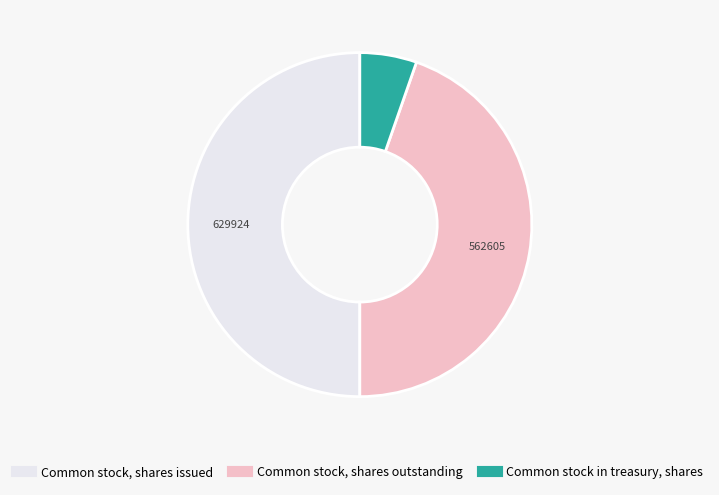

Which category has the smallest portion of the pie?

Common stock in treasury, shares